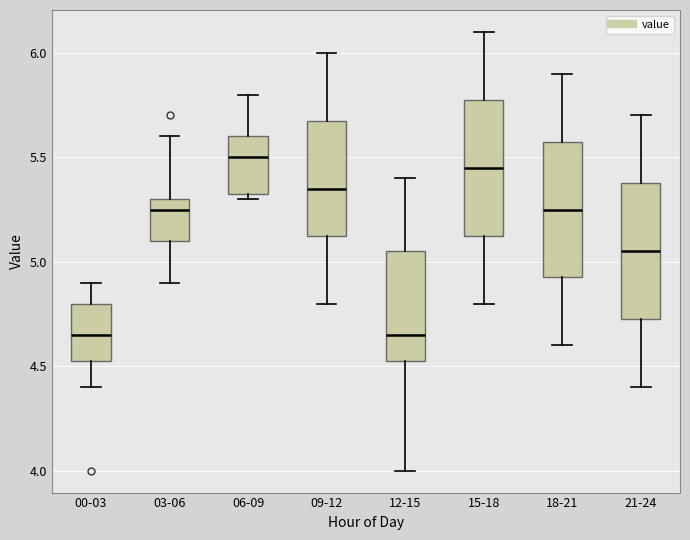

Where is the lower edge of the box for 12-15 on the y-axis? The values are not printed on the chart, so give them approximately, as read against the axis.

4.55